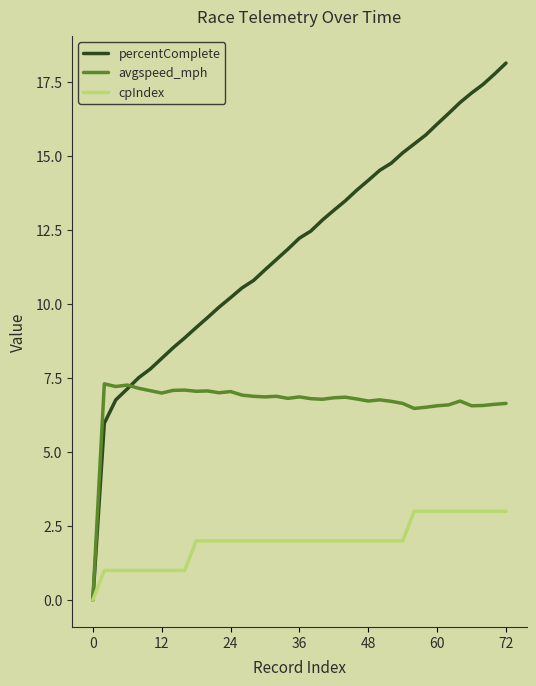

Rank the series by their maximum value, from lowest to highest.

cpIndex, avgspeed_mph, percentComplete